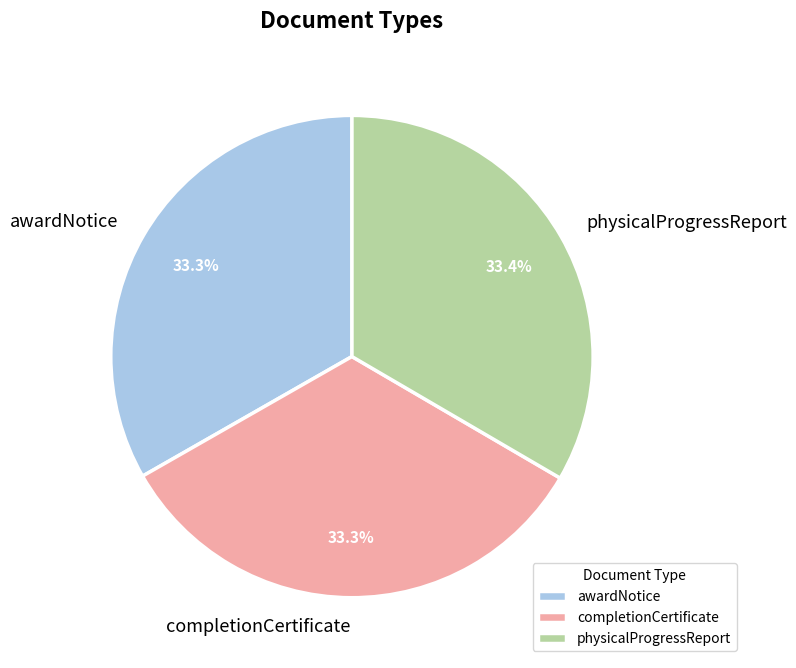

Is completionCertificate the majority of the pie?

No